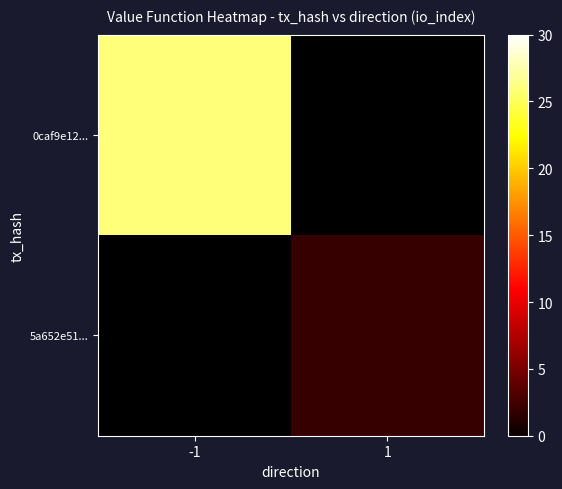

True or false: 5a652e51... has a value of 2.0 at 1.

True